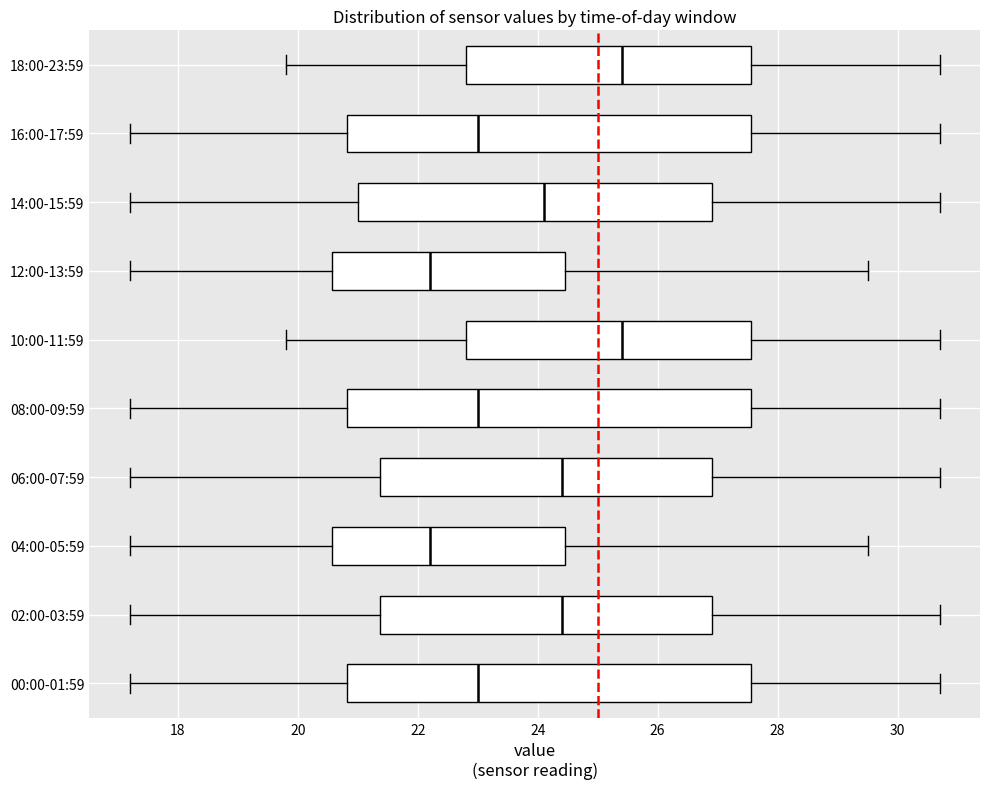

Reading bottom to top, read every box against the x-axis: the position of its median line, the range the box covers, and the ends of its whiskers. The values are not printed on the chart, so give them approximately, as read against the axis.

00:00-01:59: median 23.0, box 20.8 to 27.6, whiskers 17.2 to 30.8
02:00-03:59: median 24.4, box 21.4 to 27.0, whiskers 17.2 to 30.8
04:00-05:59: median 22.2, box 20.6 to 24.4, whiskers 17.2 to 29.6
06:00-07:59: median 24.4, box 21.4 to 27.0, whiskers 17.2 to 30.8
08:00-09:59: median 23.0, box 20.8 to 27.6, whiskers 17.2 to 30.8
10:00-11:59: median 25.4, box 22.8 to 27.6, whiskers 19.8 to 30.8
12:00-13:59: median 22.2, box 20.6 to 24.4, whiskers 17.2 to 29.6
14:00-15:59: median 24.2, box 21.0 to 27.0, whiskers 17.2 to 30.8
16:00-17:59: median 23.0, box 20.8 to 27.6, whiskers 17.2 to 30.8
18:00-23:59: median 25.4, box 22.8 to 27.6, whiskers 19.8 to 30.8